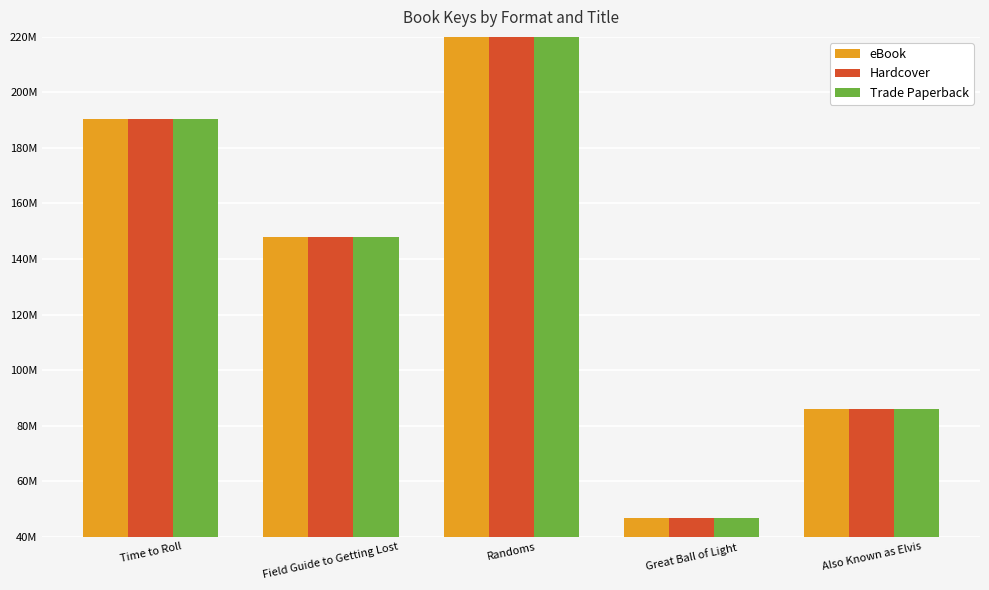

At which category is the sum across all series the highest?

Randoms